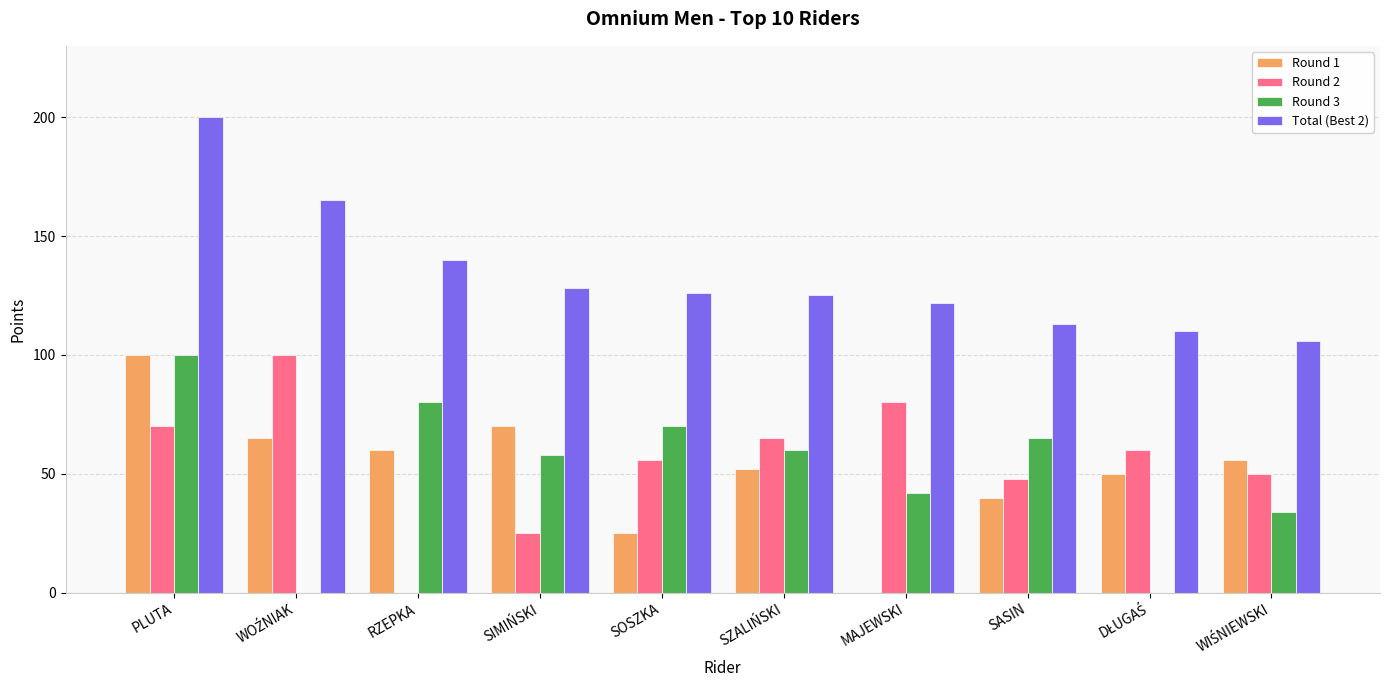

Count the number of data series in this chart.

4